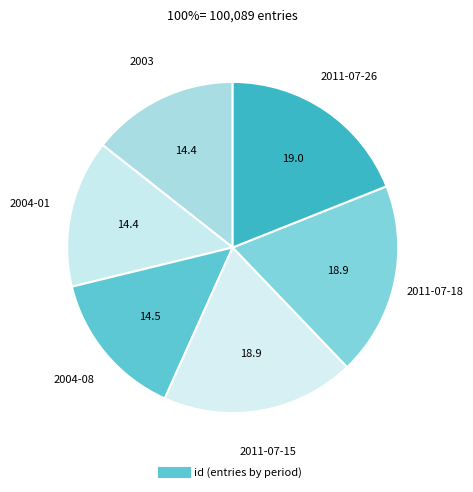

How many slices are in this pie chart?

6